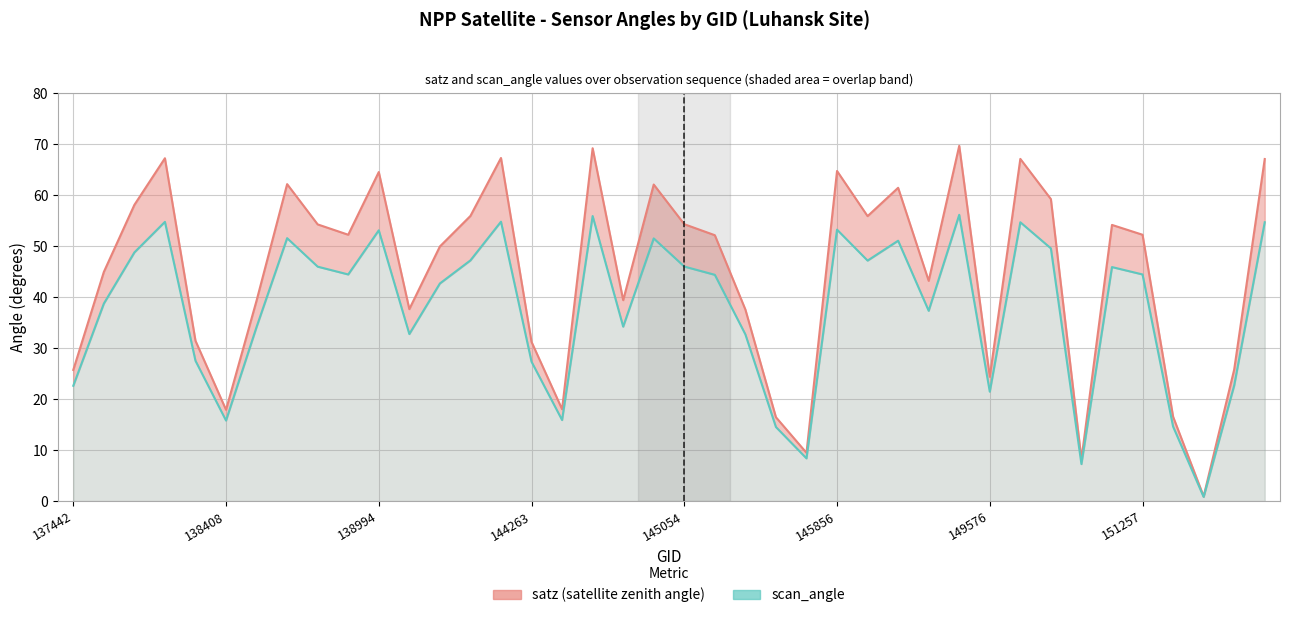

Which series has the widest spread of values?

satz (satellite zenith angle)